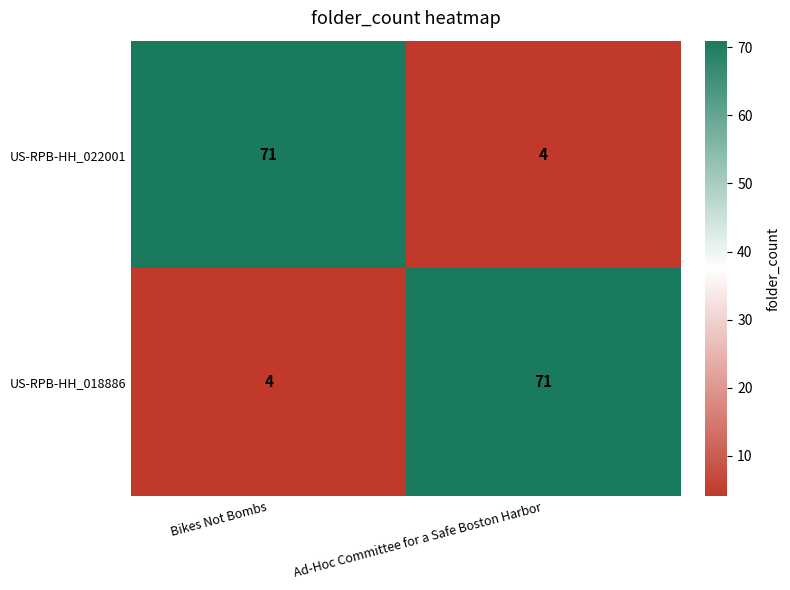

Is the value of US-RPB-HH_018886 at Ad-Hoc Committee for a Safe Boston Harbor greater than the value of US-RPB-HH_022001 at Ad-Hoc Committee for a Safe Boston Harbor?

Yes